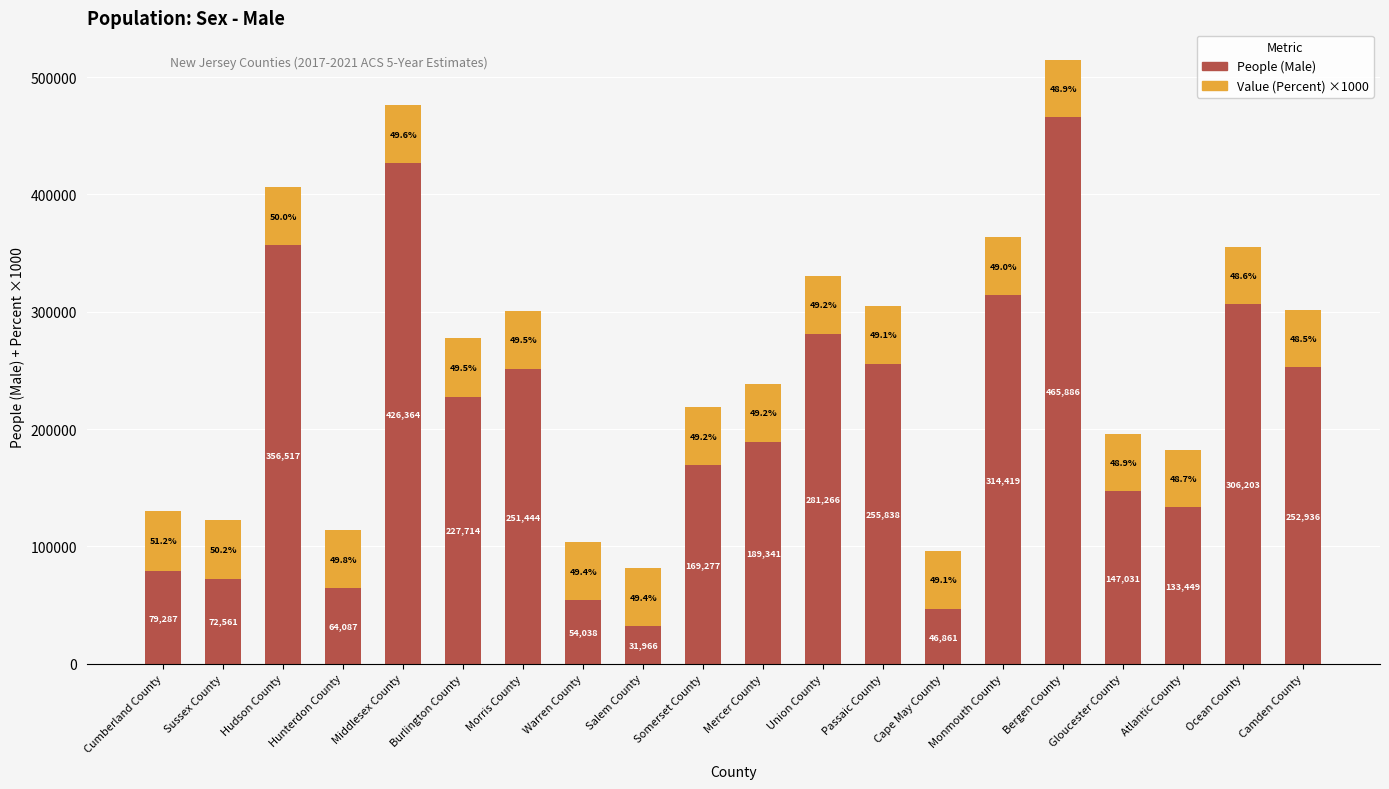

What is the difference between the People (Male) values at Middlesex County and Warren County?

372326